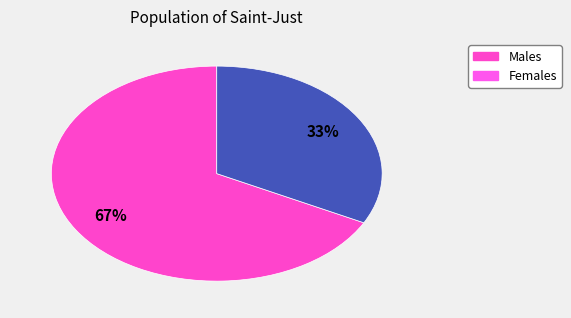

How many segments does this pie chart have?

2